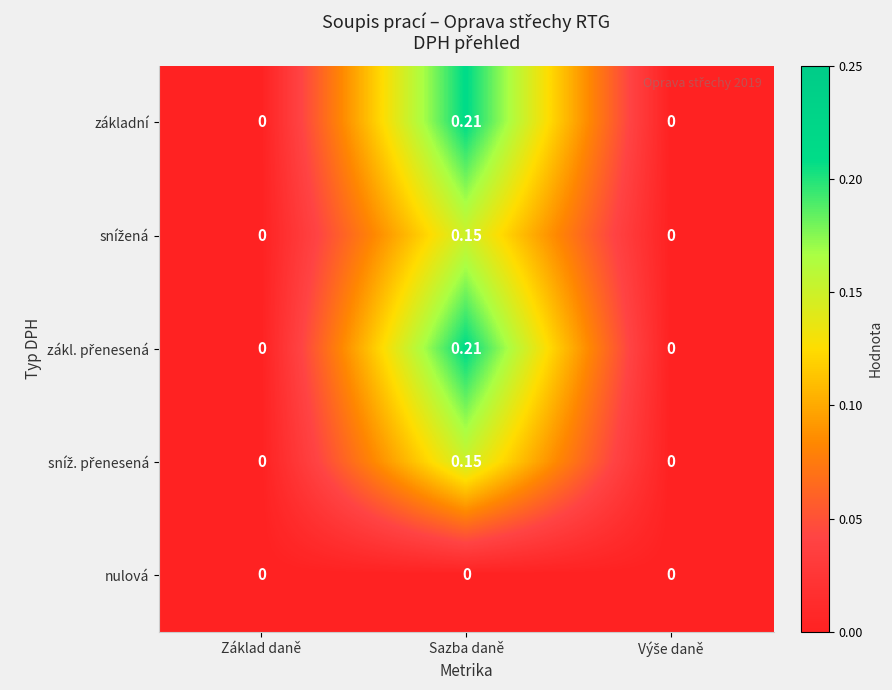

Between Základ daně and Výše daně, which is larger?

Základ daně